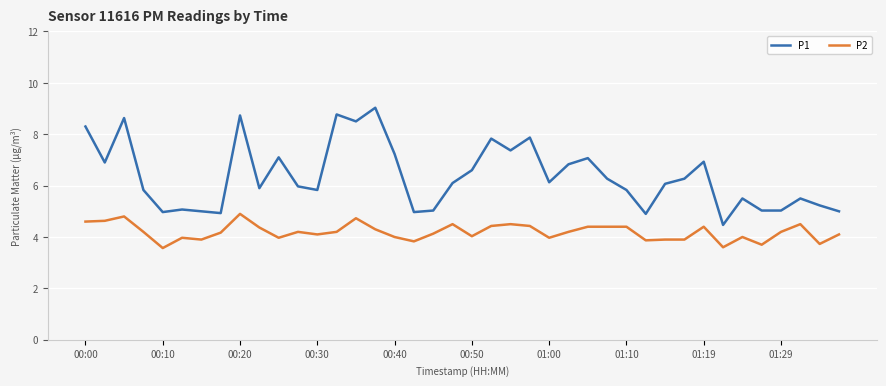

What is the difference between the maximum and minimum values in the P1 series?

4.6